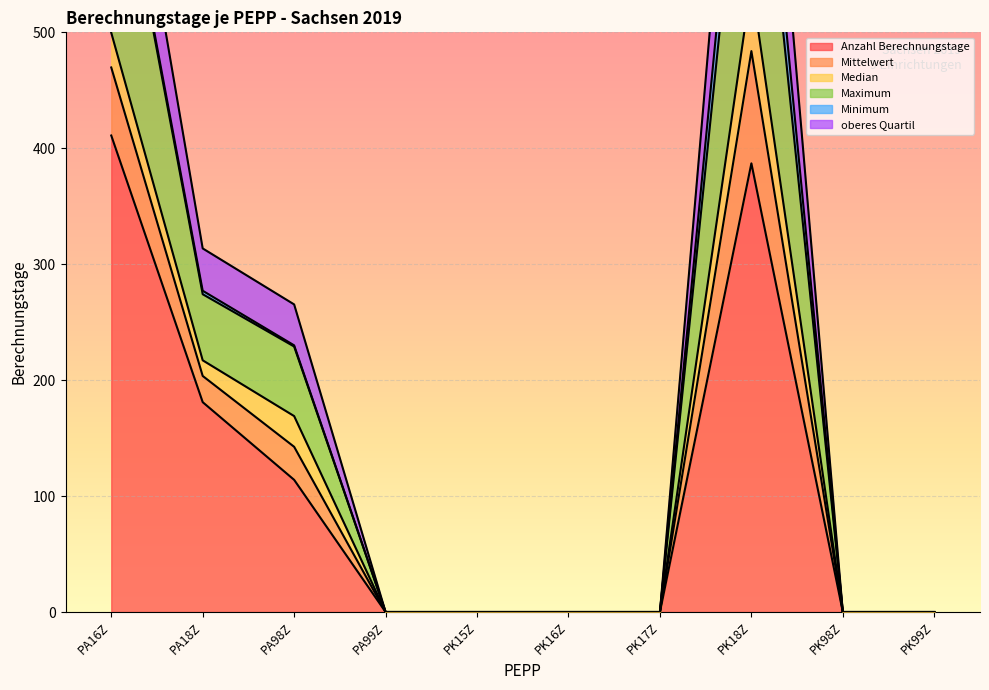

What is the sum of all Anzahl Berechnungstage values?

1093